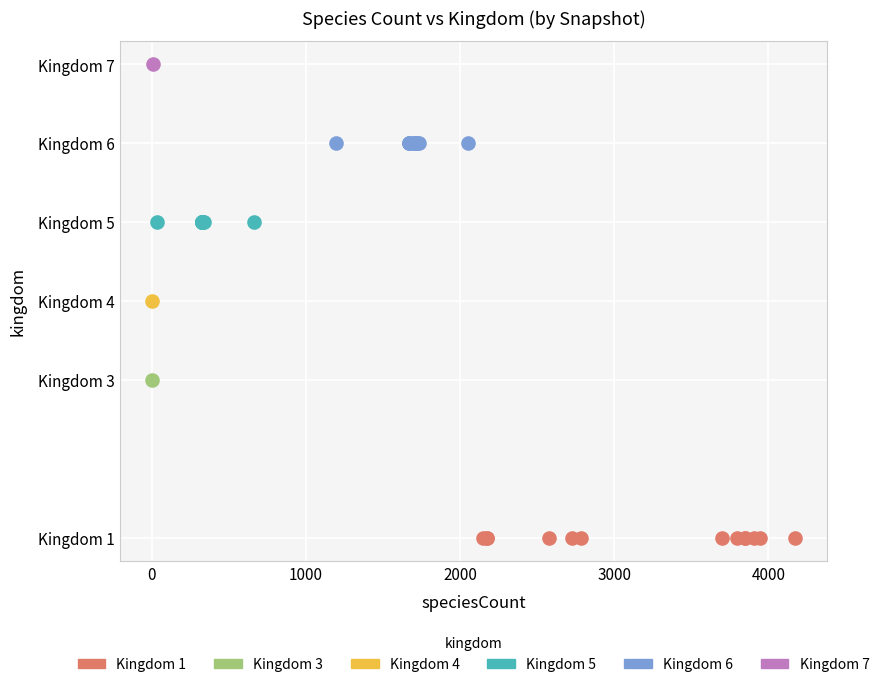

What are all the series names shown in the legend?

Kingdom 1, Kingdom 3, Kingdom 4, Kingdom 5, Kingdom 6, Kingdom 7